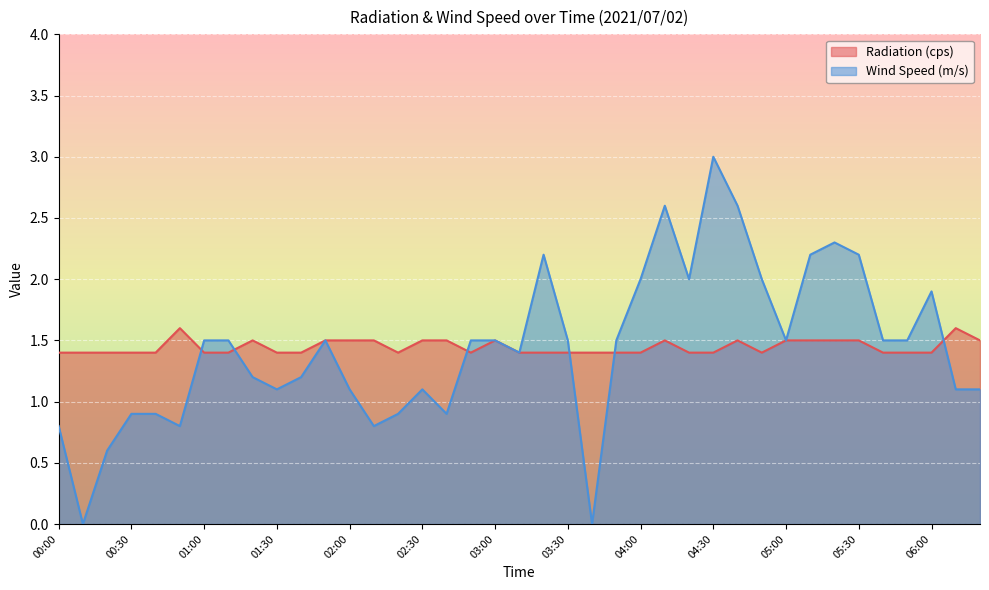

At which category does Wind Speed (m/s) reach its first local peak?

01:50